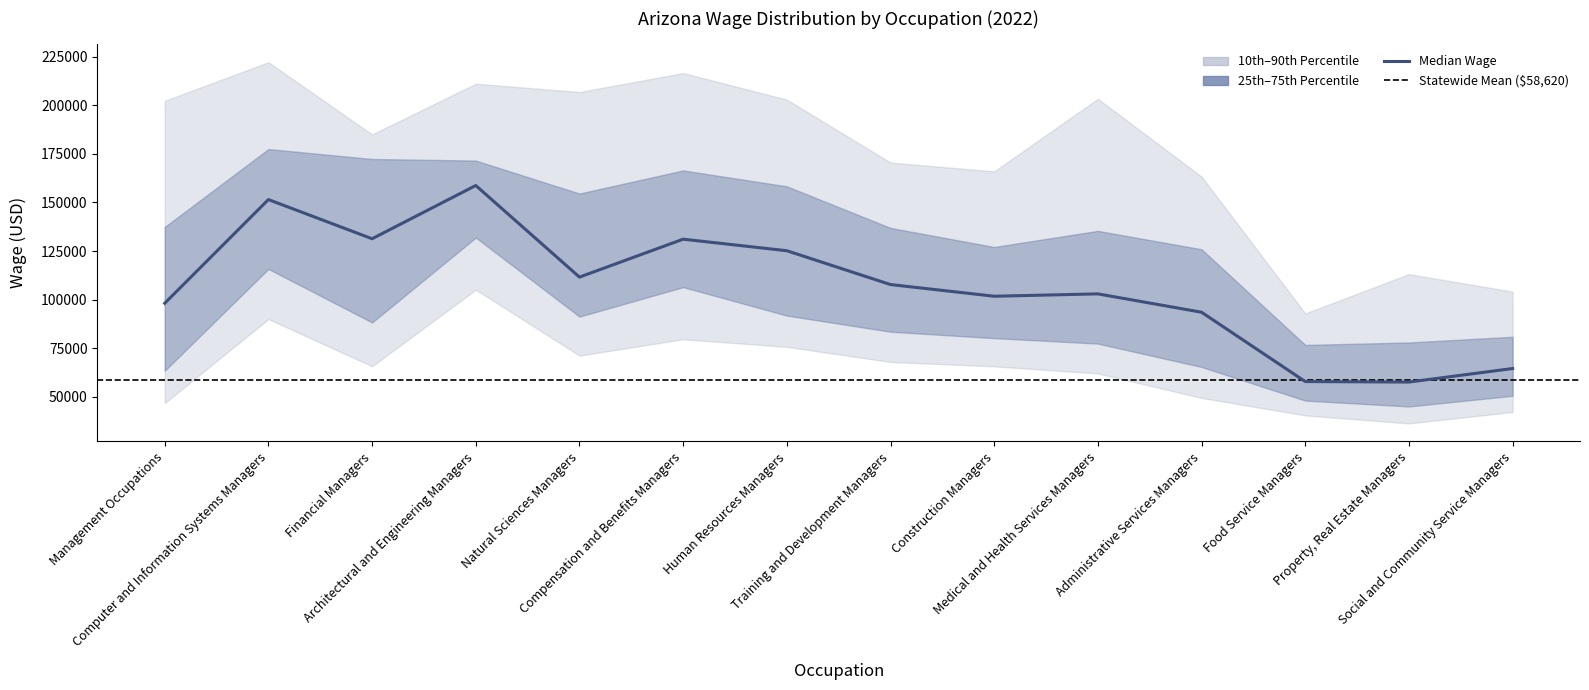

True or false: Median Wage and 75th Percentile cross at least once.

False